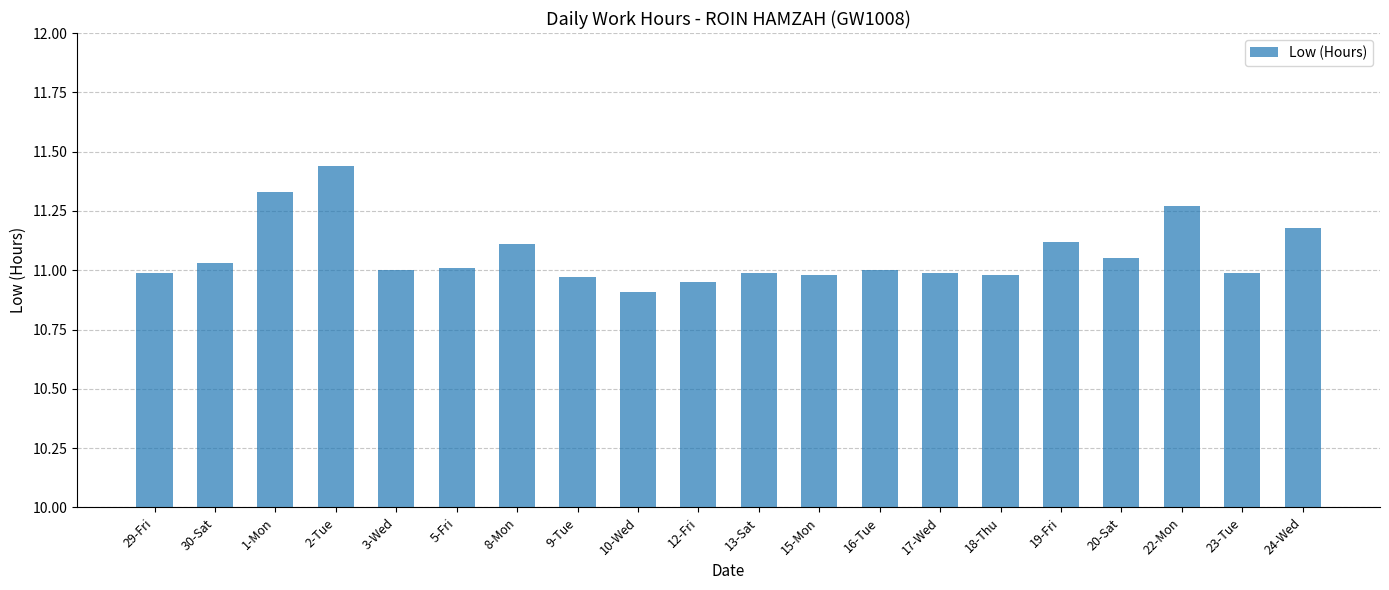

What is the sum of all values?

221.3